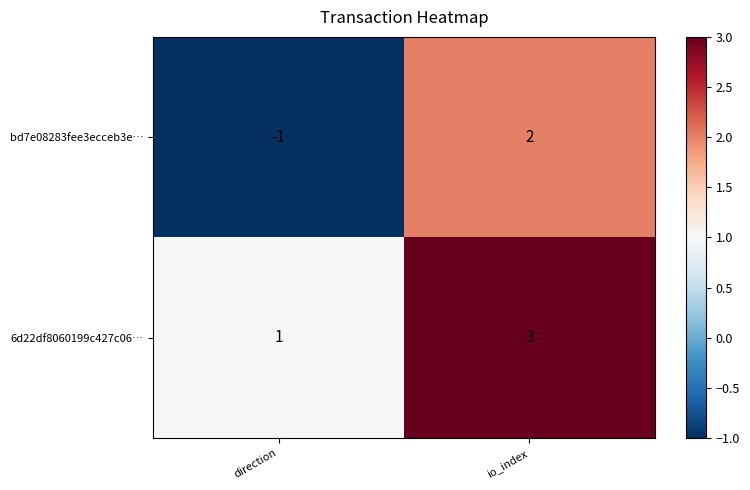

How many categories are shown in the chart?

2